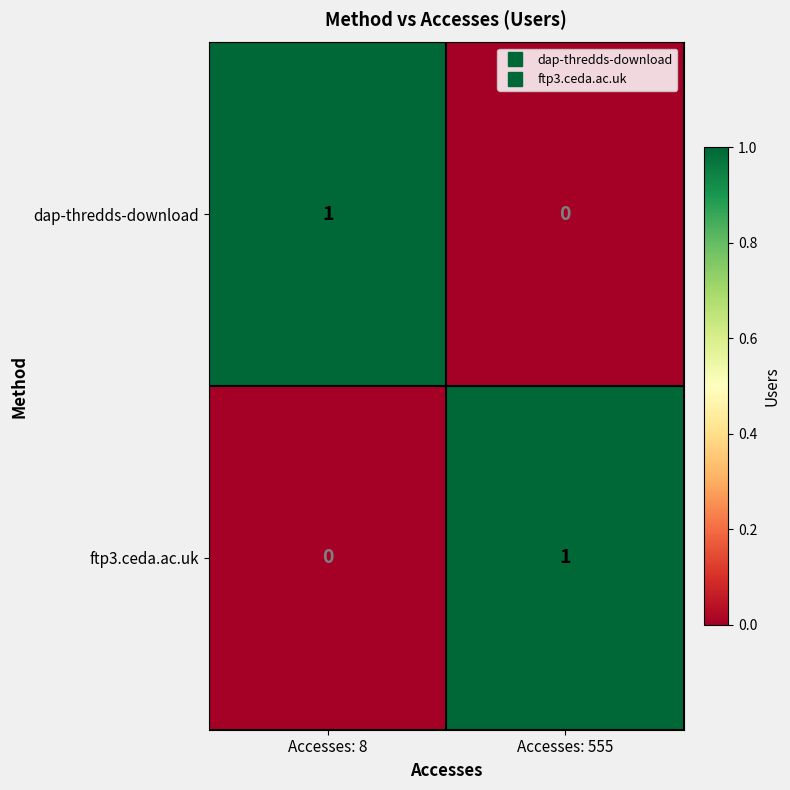

The dap-thredds-download series shows 1 at Accesses: 8. True or false?

True